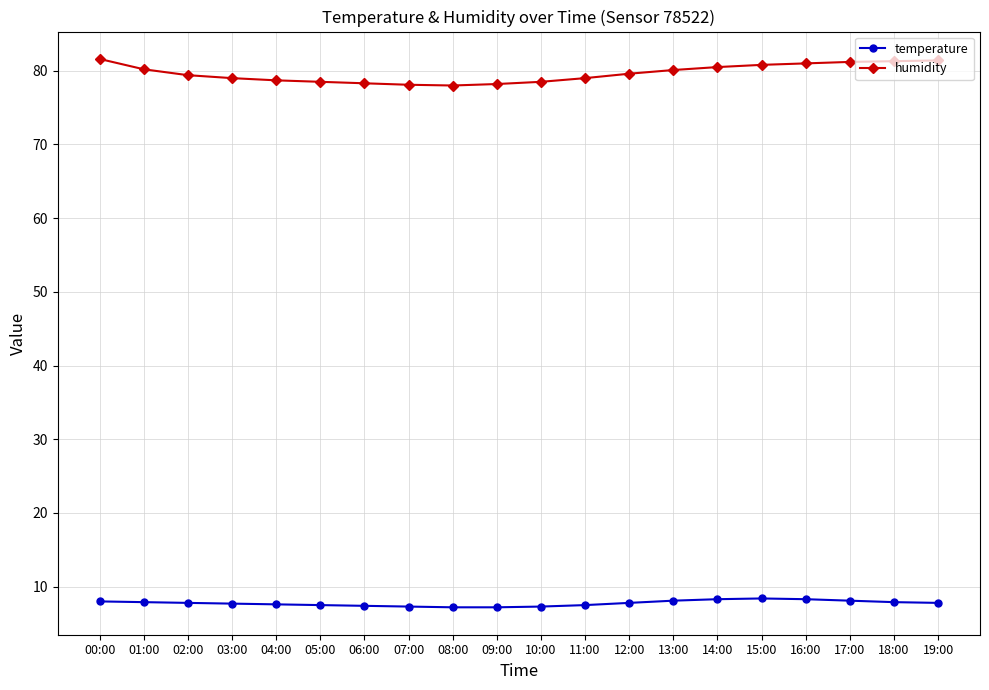

At 14:00, list the series in order from smallest to largest.

temperature, humidity